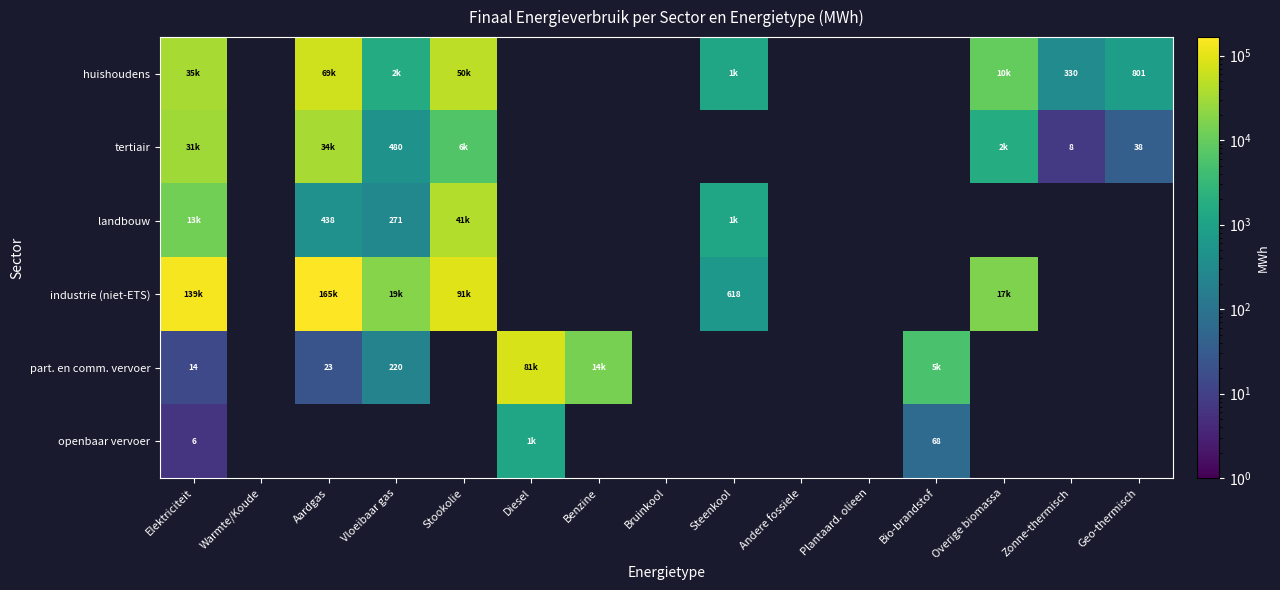

At which category does the chart reach its peak across all series?

Aardgas